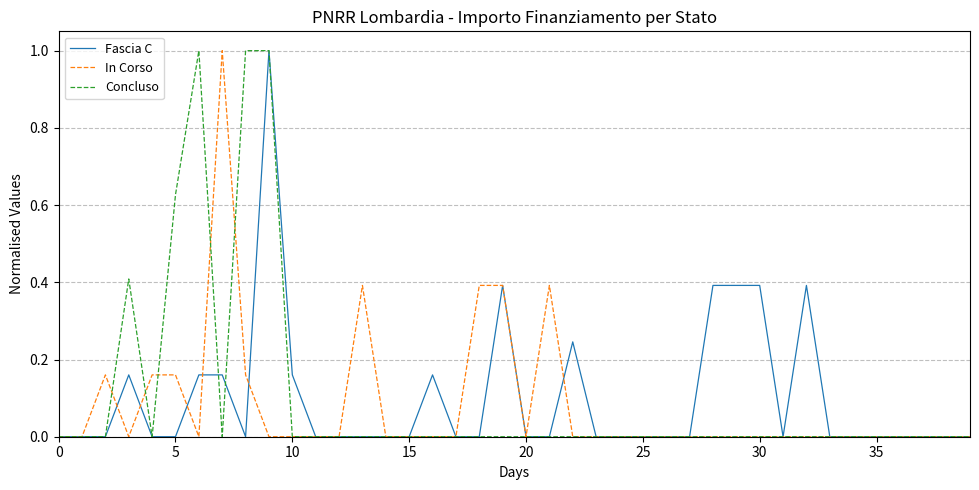

What are all the series names shown in the legend?

Fascia C, In Corso, Concluso